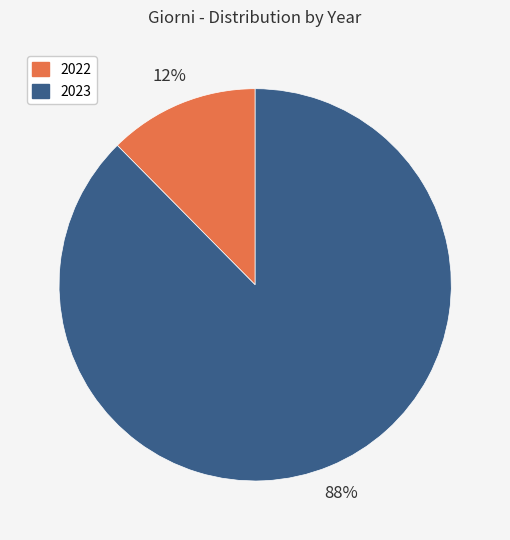

Which slice is the smallest?

2022